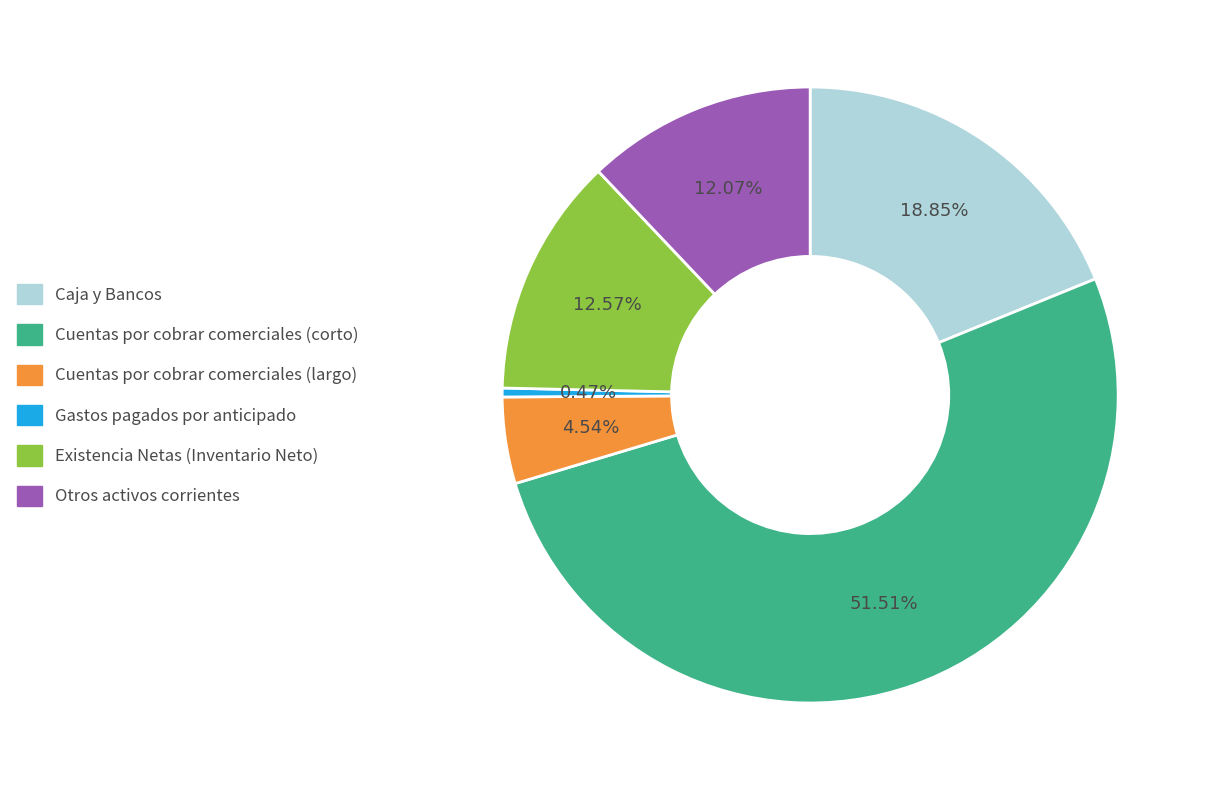

How many segments does this pie chart have?

6